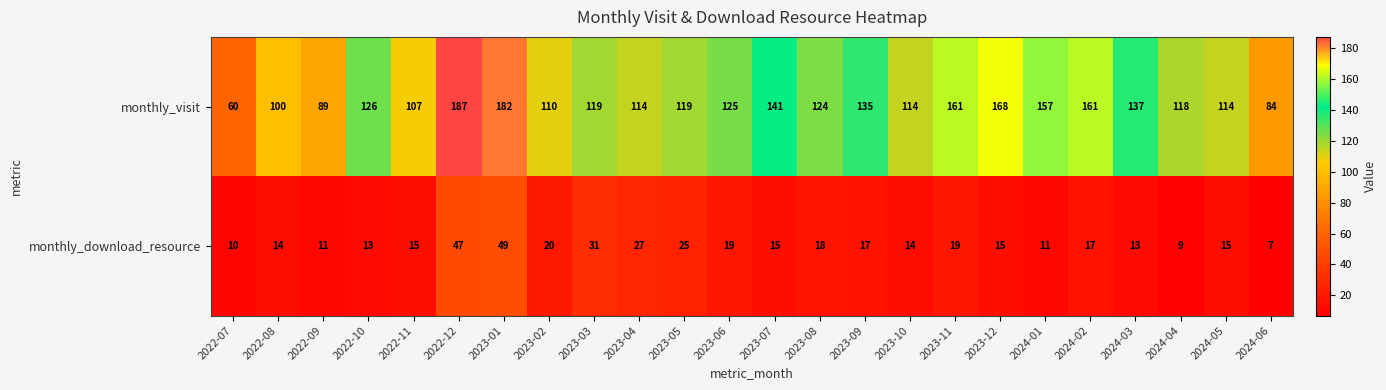

At how many categories does at least one series exceed 36?

24